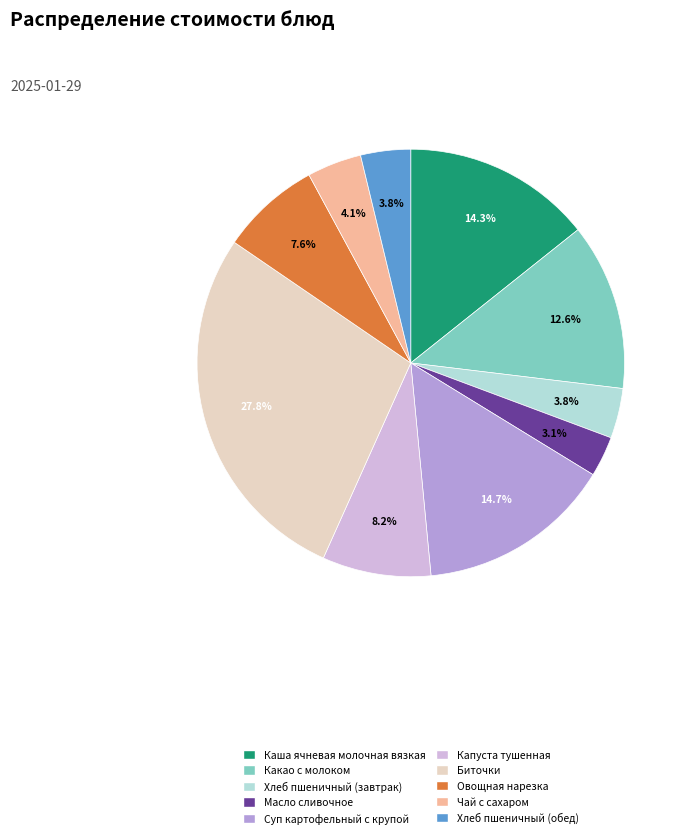

To the nearest percent, what percentage of the pie is Масло сливочное?

3%